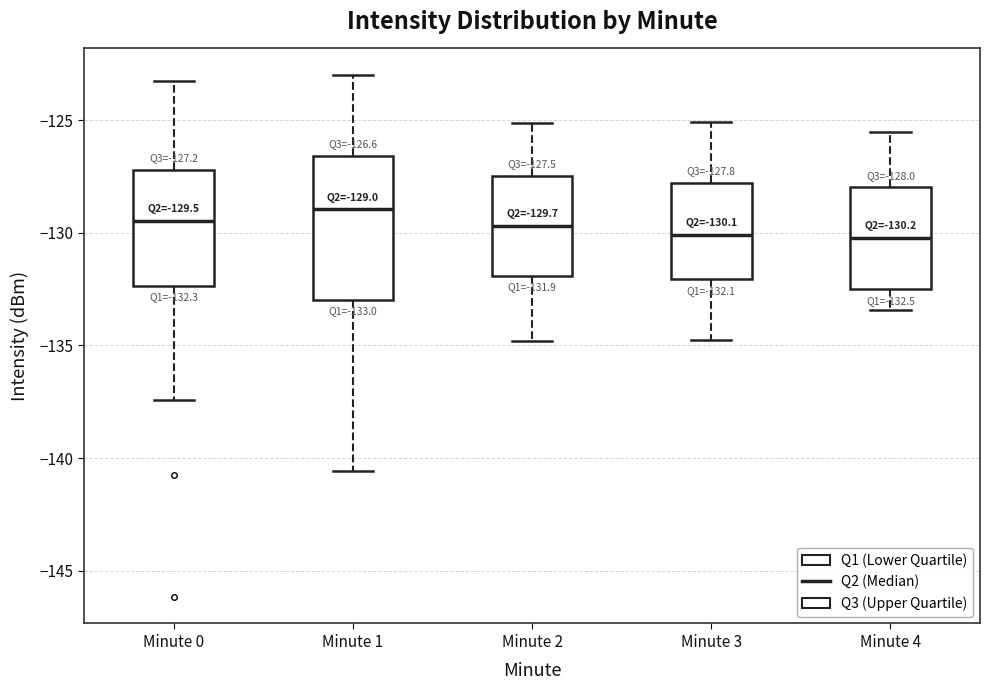

Comparing the boxes themselves (not the whiskers), which one is the tallest?

Minute 1